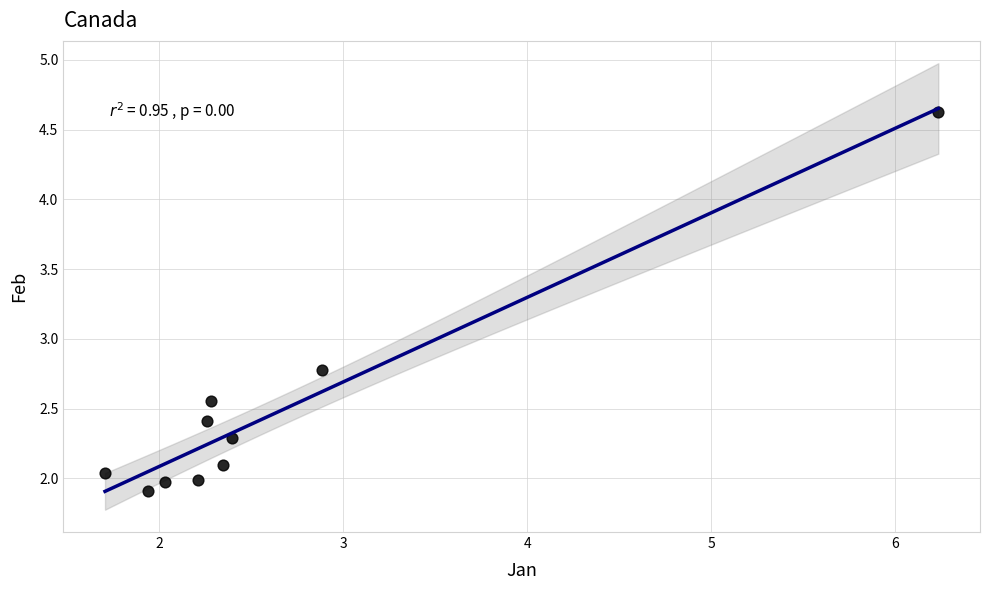

What Y value in the scatter plot is closest to 3?

2.8